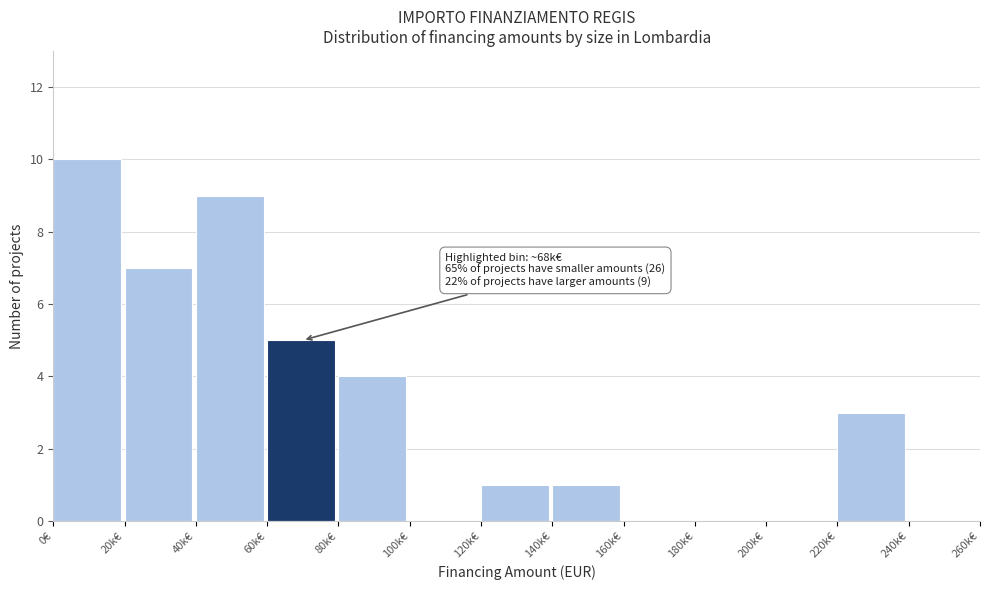

Reading right to left, extract all data points from this chart.

240k€=0	220k€=3	200k€=0	180k€=0	160k€=0	140k€=1	120k€=1	100k€=0	80k€=4	60k€=5	40k€=9	20k€=7	0€=10